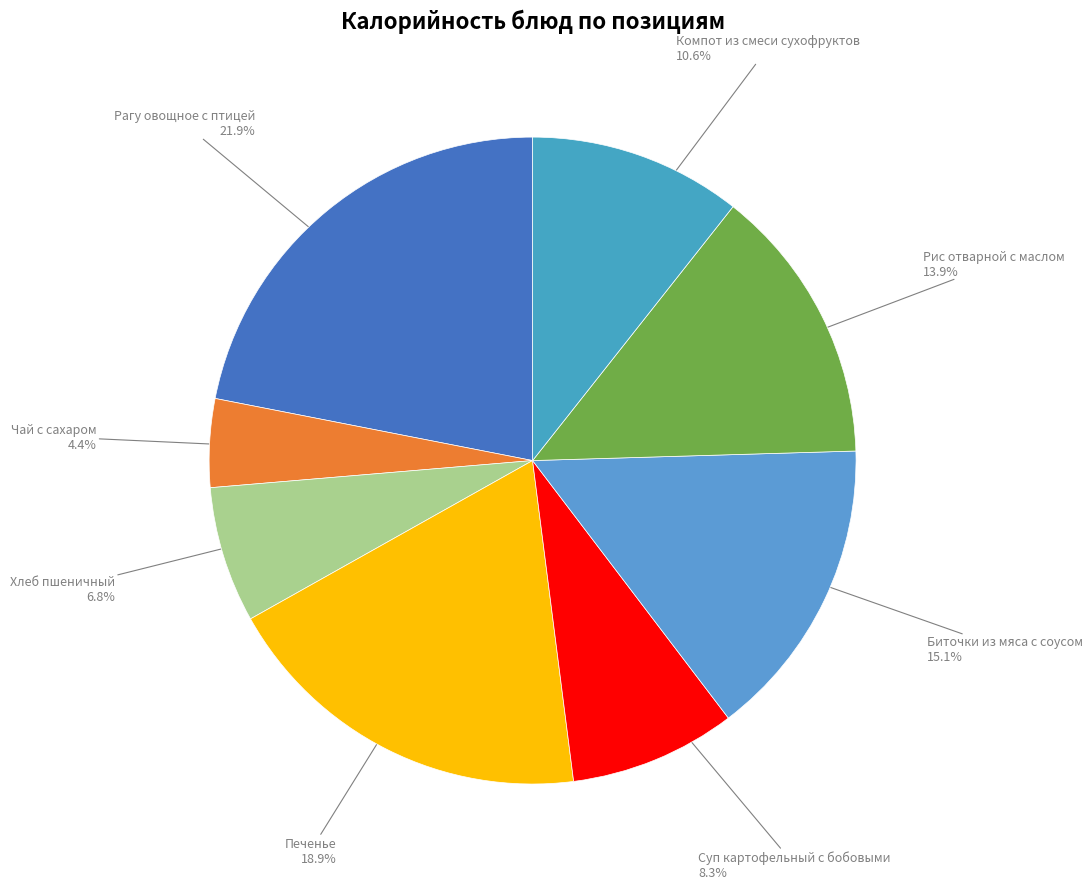

To the nearest percent, what is the difference between the largest and smallest slice percentages?

18%